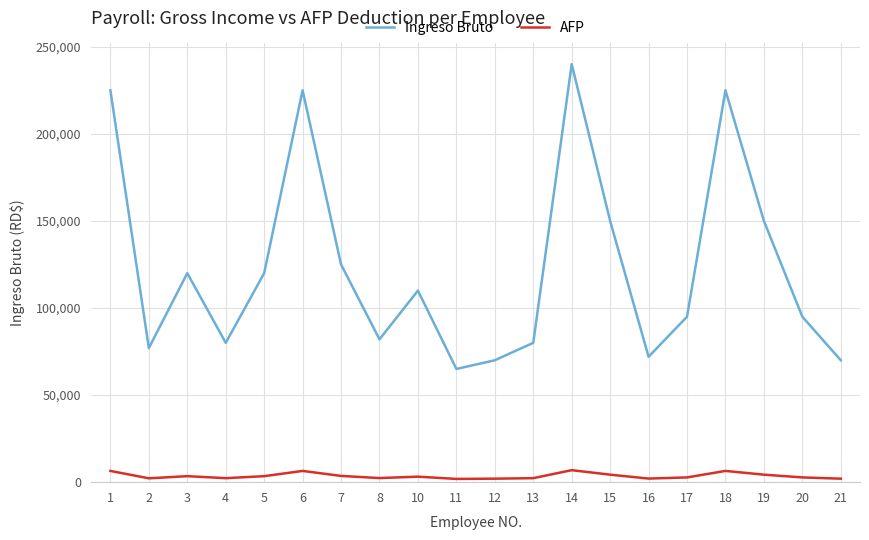

List the series in order of their overall mean, highest first.

Ingreso Bruto, AFP